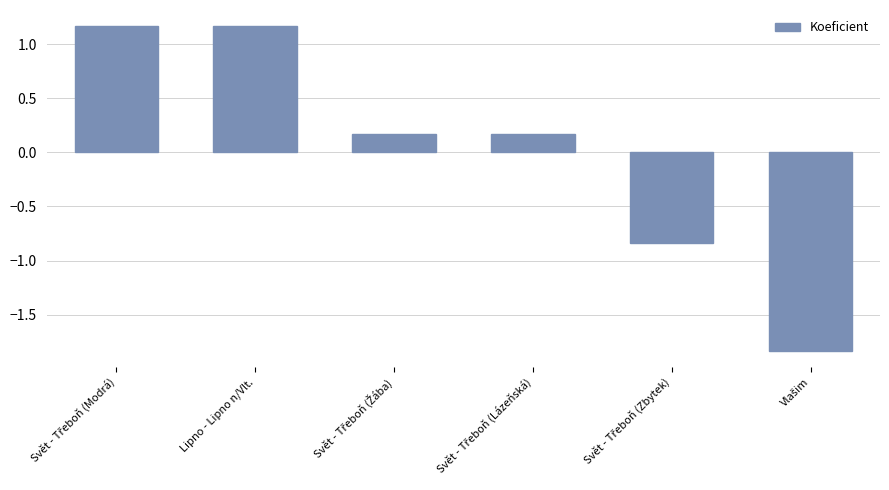

What is the label of the 2nd bar from the left?

Lipno - Lipno n/Vlt.